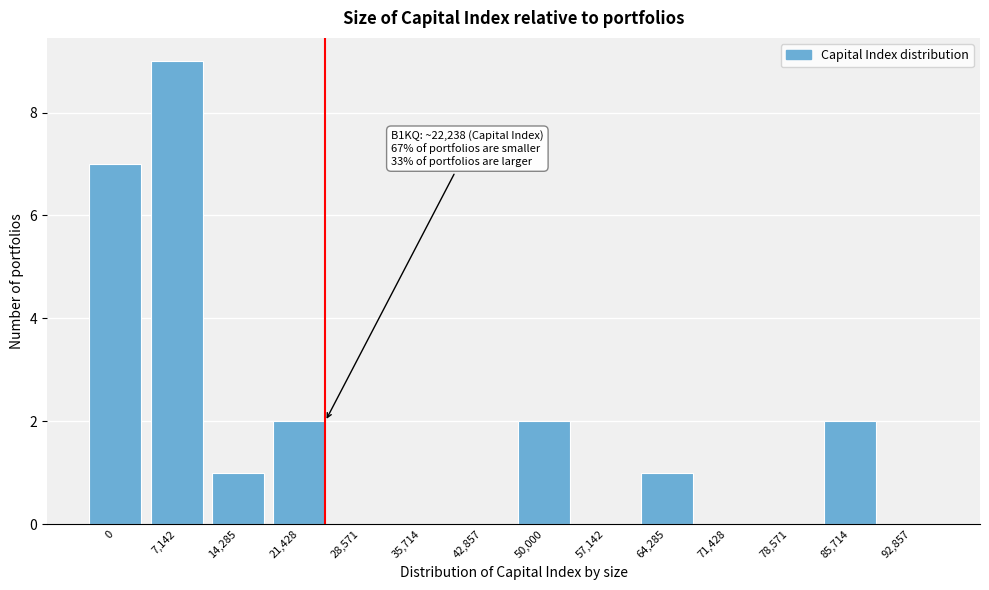

Reading right to left, what are all the values shown in this chart?

92,857=0	85,714=2	78,571=0	71,428=0	64,285=1	57,142=0	50,000=2	42,857=0	35,714=0	28,571=0	21,428=2	14,285=1	7,142=9	0=7